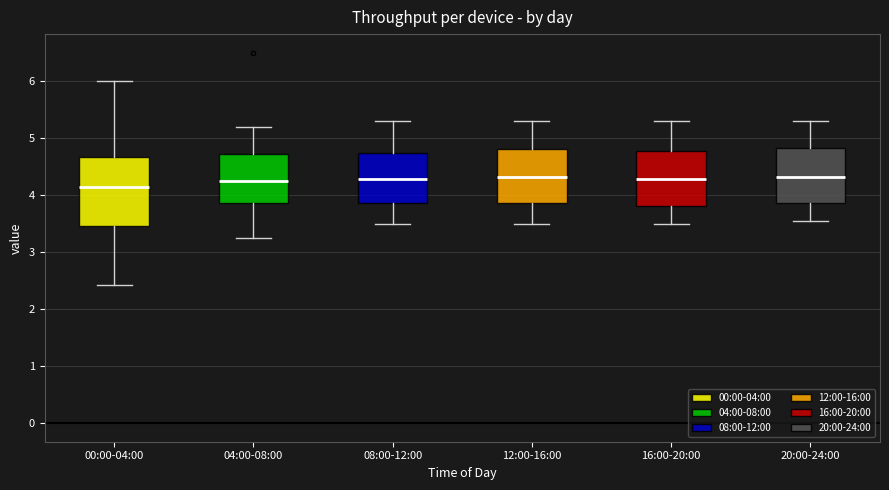

Reading left to right, transcribe this box plot: for each box, give where its median line is, the range the box spans, and where its two whiskers end, as read against the y-axis. The values are not printed on the chart, so give them approximately, as read against the axis.

00:00-04:00: median 4.1, box 3.5 to 4.7, whiskers 2.4 to 6.0
04:00-08:00: median 4.3, box 3.9 to 4.7, whiskers 3.3 to 5.2
08:00-12:00: median 4.3, box 3.9 to 4.7, whiskers 3.5 to 5.3
12:00-16:00: median 4.3, box 3.9 to 4.8, whiskers 3.5 to 5.3
16:00-20:00: median 4.3, box 3.8 to 4.8, whiskers 3.5 to 5.3
20:00-24:00: median 4.3, box 3.9 to 4.8, whiskers 3.6 to 5.3